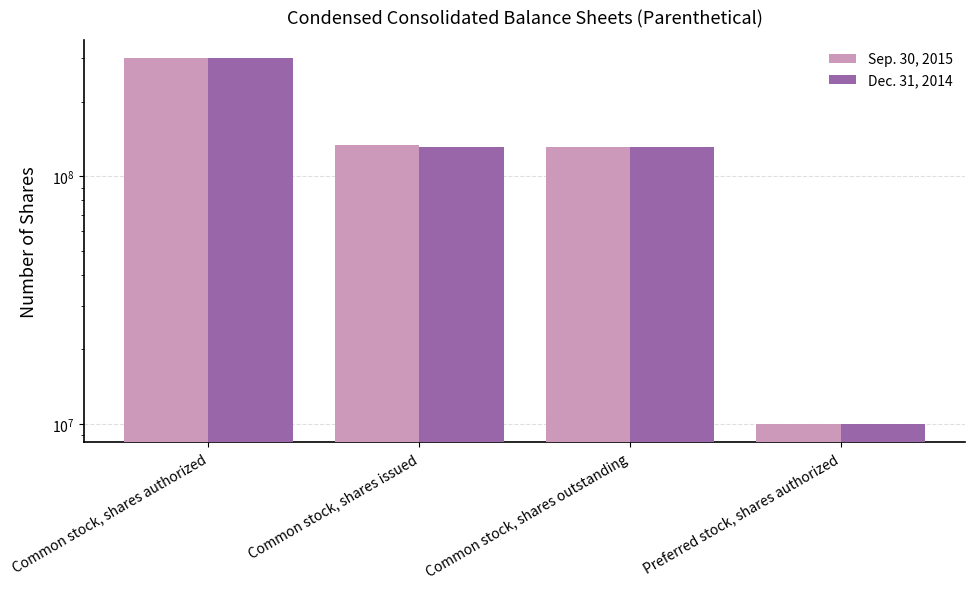

What is the value of the Sep. 30, 2015 bar at the 3rd from the left?

131216000